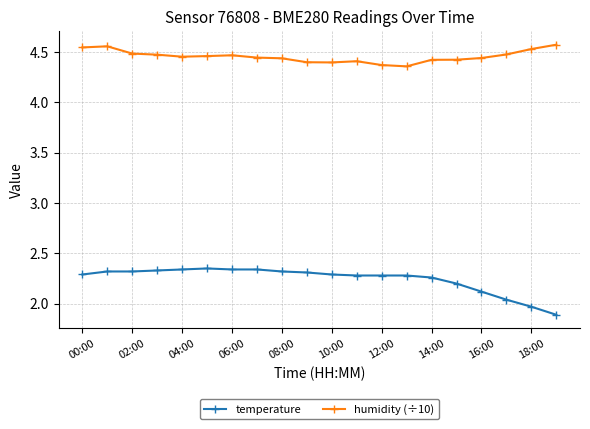

At how many categories does at least one series exceed 3?

20